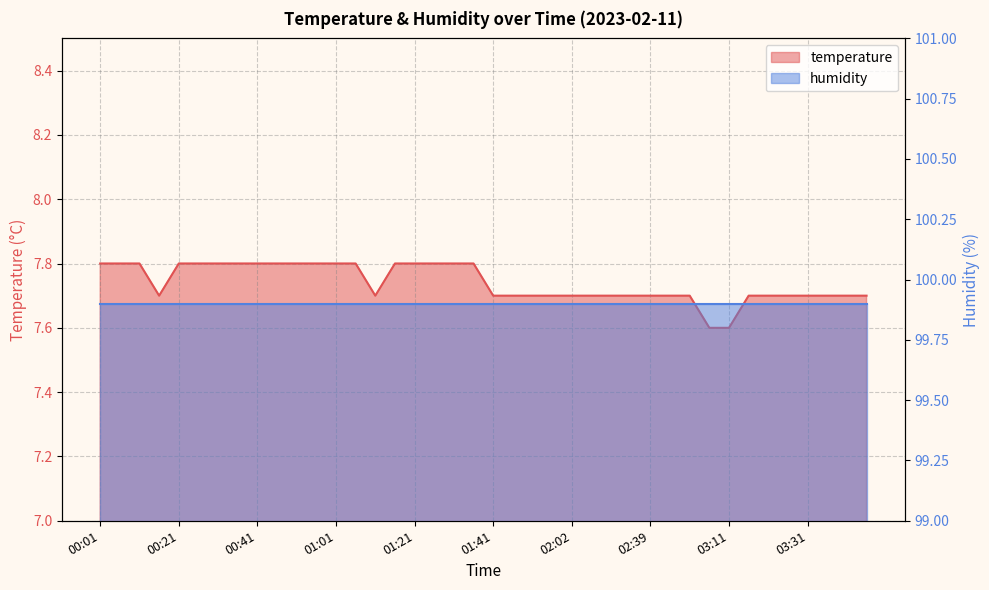

Approximately how many times larger is the value at 01:21 compared to 01:26?

1.0